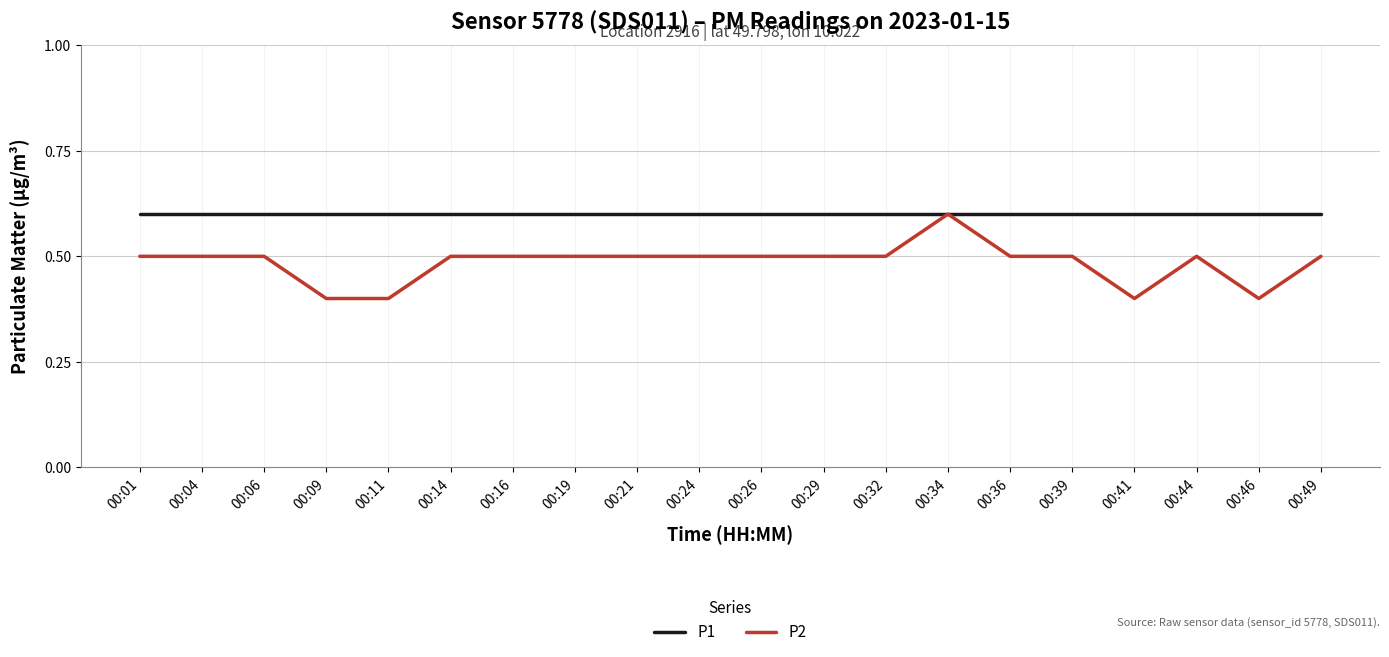

What are all the series names shown in the legend?

P1, P2